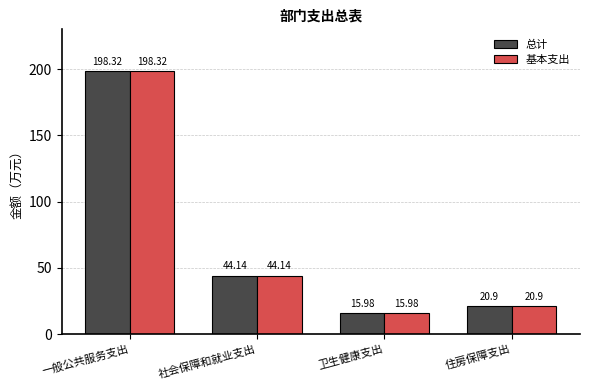

What is the difference between the maximum and minimum values in the 基本支出 series?

182.3